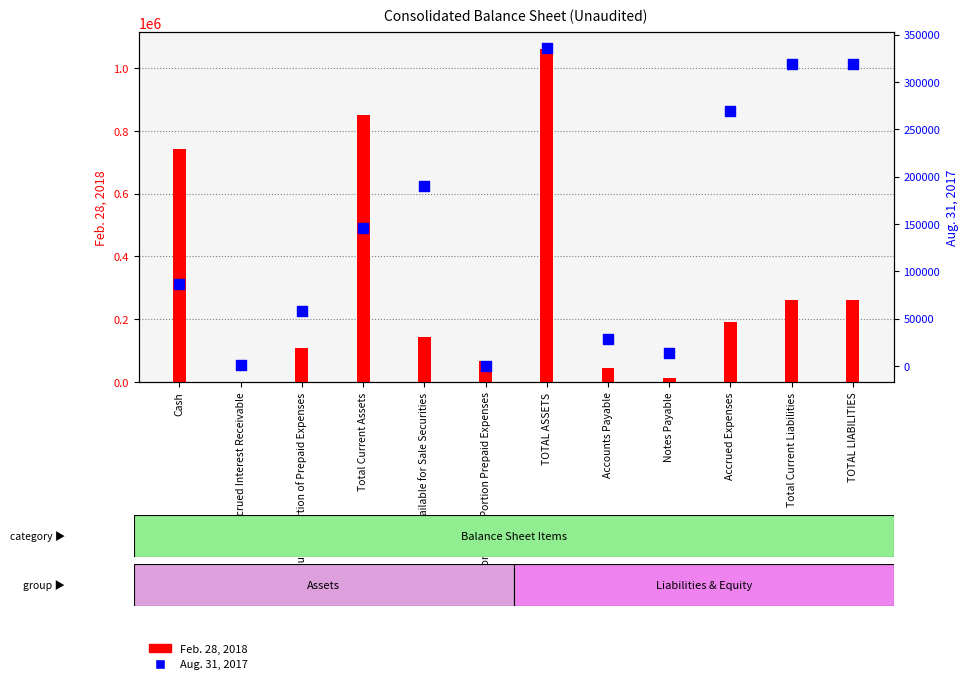

Which series has the widest spread of Y values?

Feb. 28, 2018